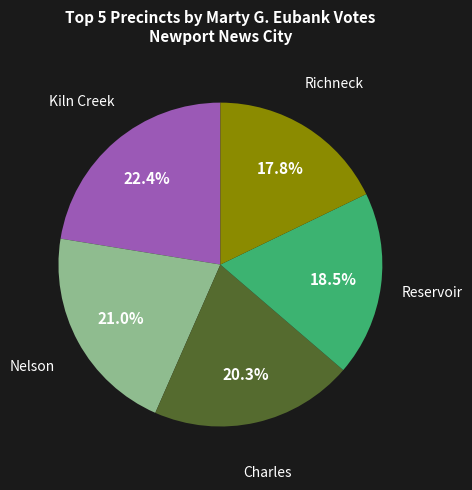

Is there a majority slice in this chart?

No